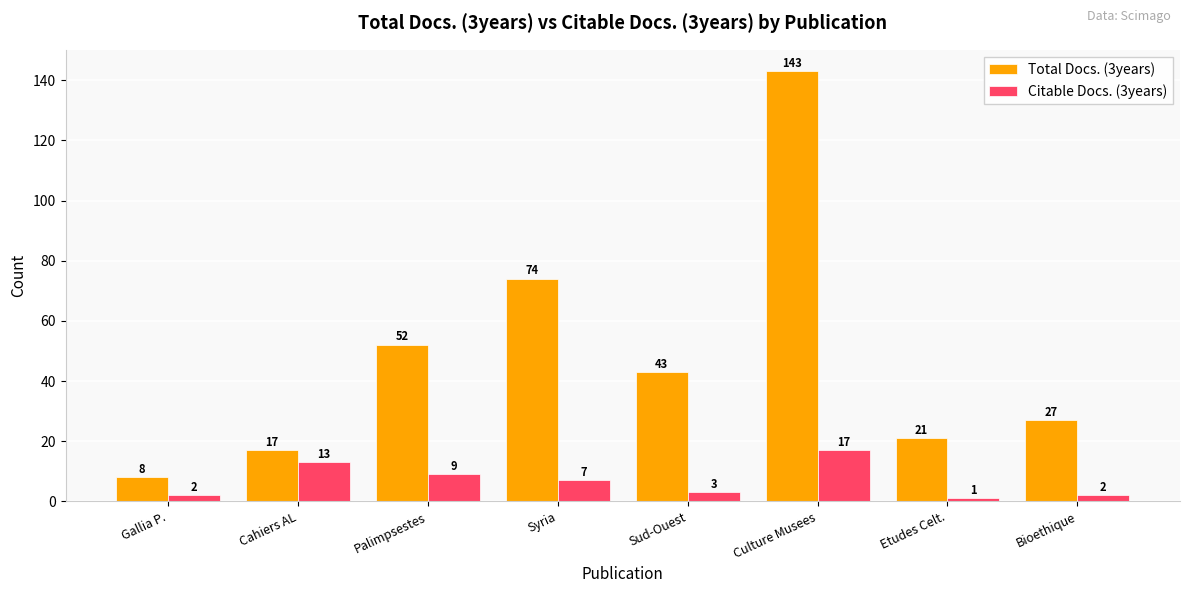

What is the approximate value of Total Docs. (3years) at Gallia P., to the nearest 10?

10